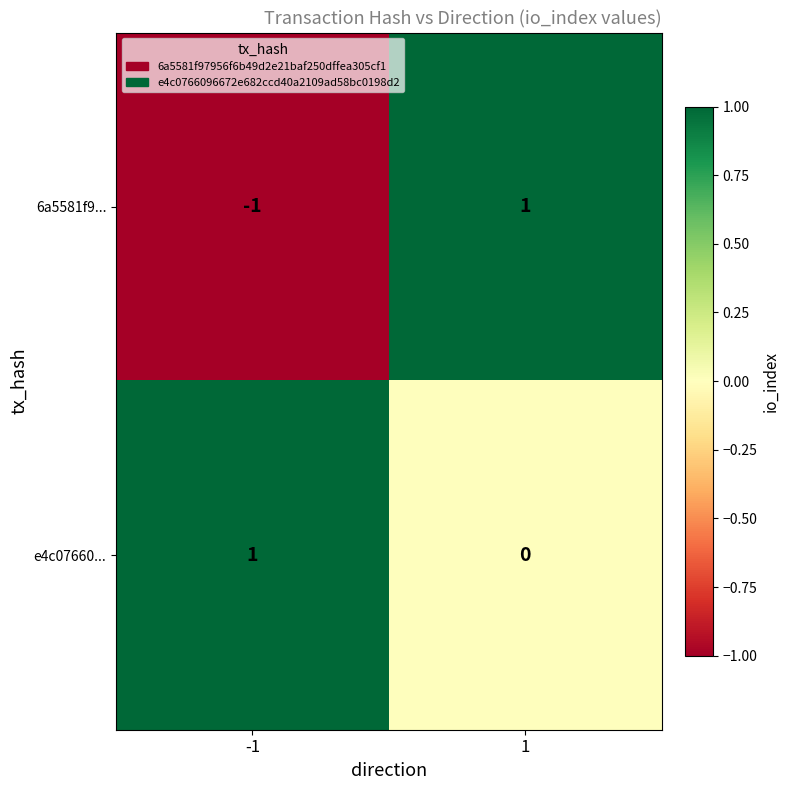

Reading right to left, transcribe all the data shown in this chart.

6a5581f9...: 1=1	-1=-1
e4c07660...: 1=0	-1=1